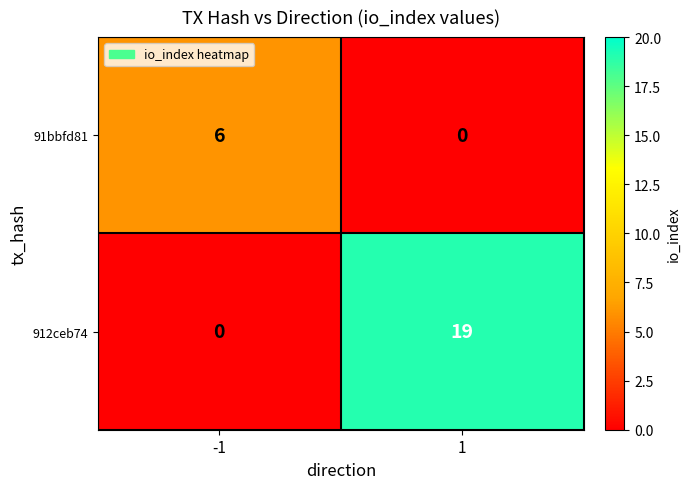

Reading left to right, list all the values displayed in this chart.

91bbfd81: -1=6	1=0
912ceb74: -1=0	1=19